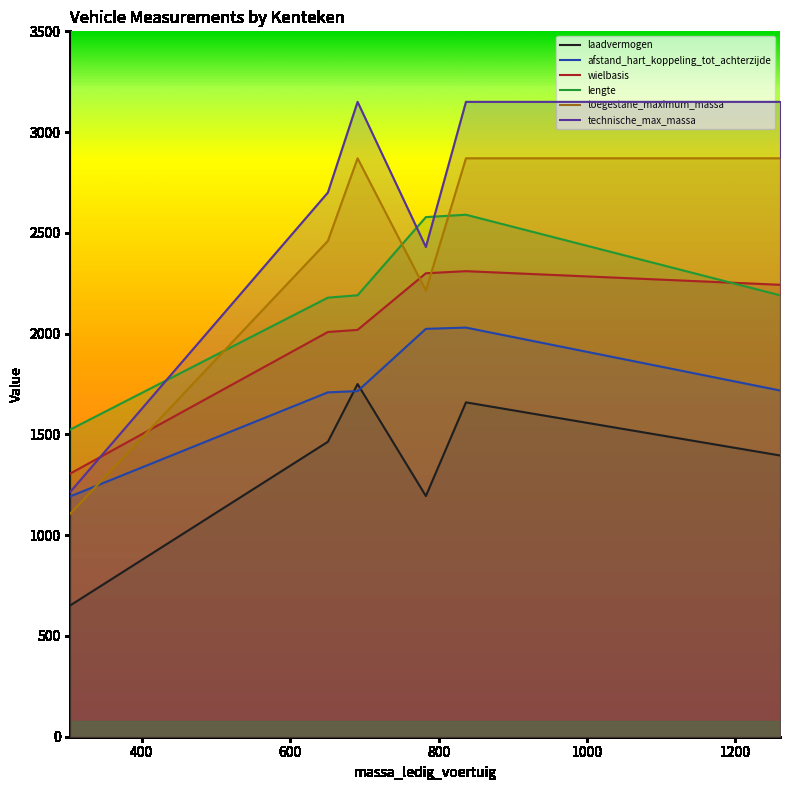

What is the total value across all series at 800?

13693.8